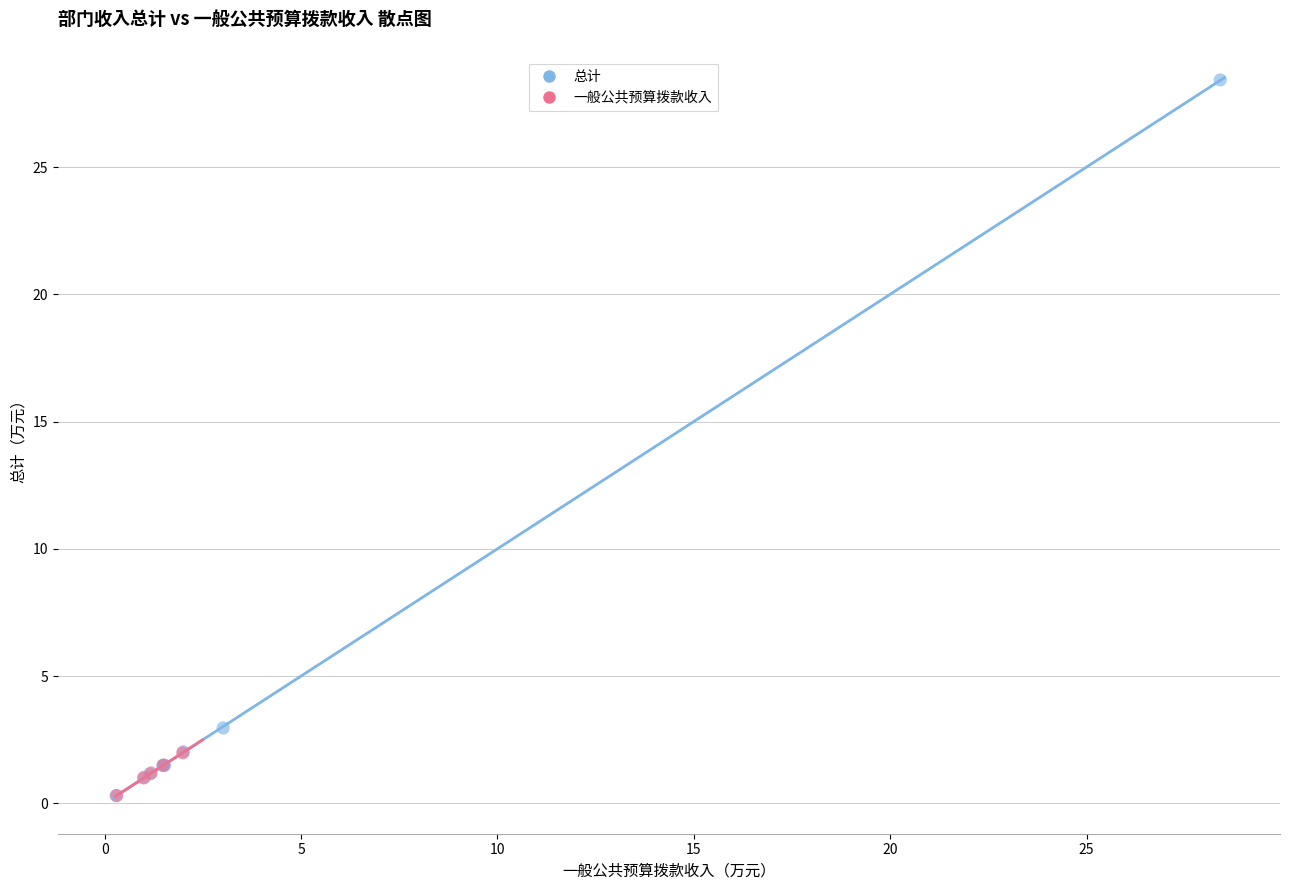

Which series has the widest spread of Y values?

总计